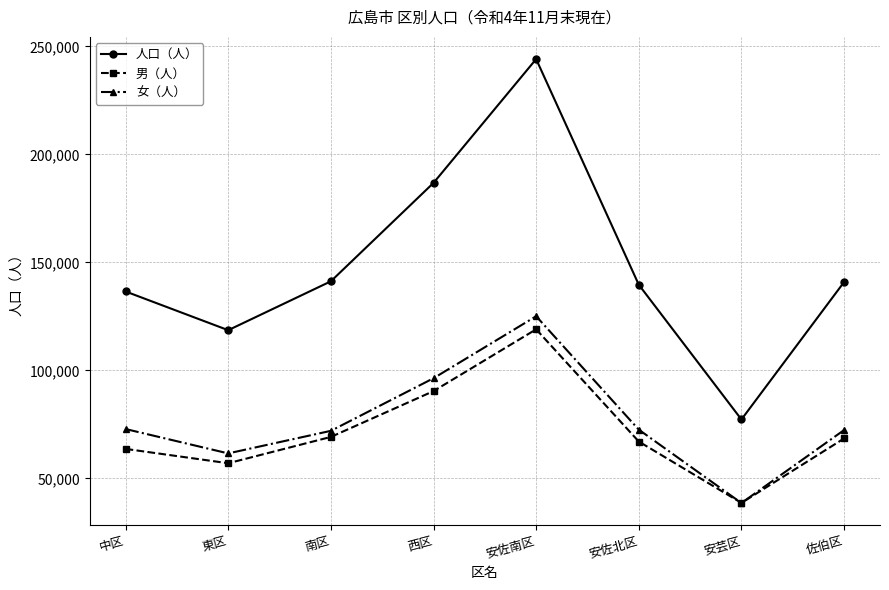

The value of 女（人） at 安佐南区 is 55029. True or false?

False